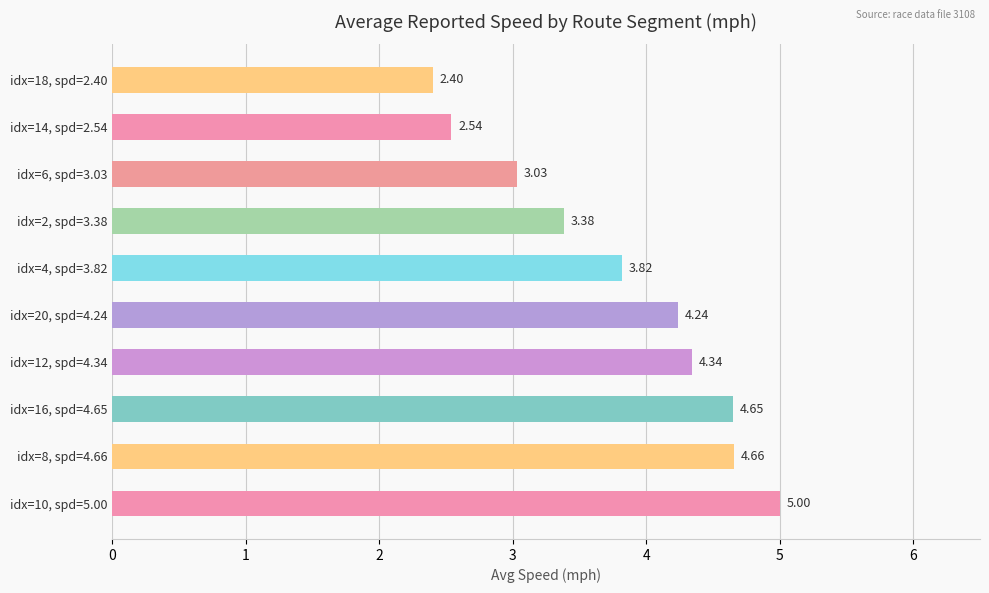

Which label corresponds to the smallest value in the chart?

idx=18, spd=2.40